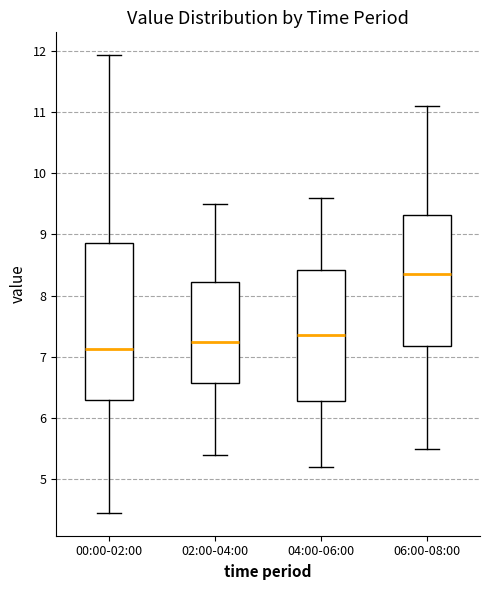

Which box is the tallest, from its lower edge to its upper edge?

00:00-02:00